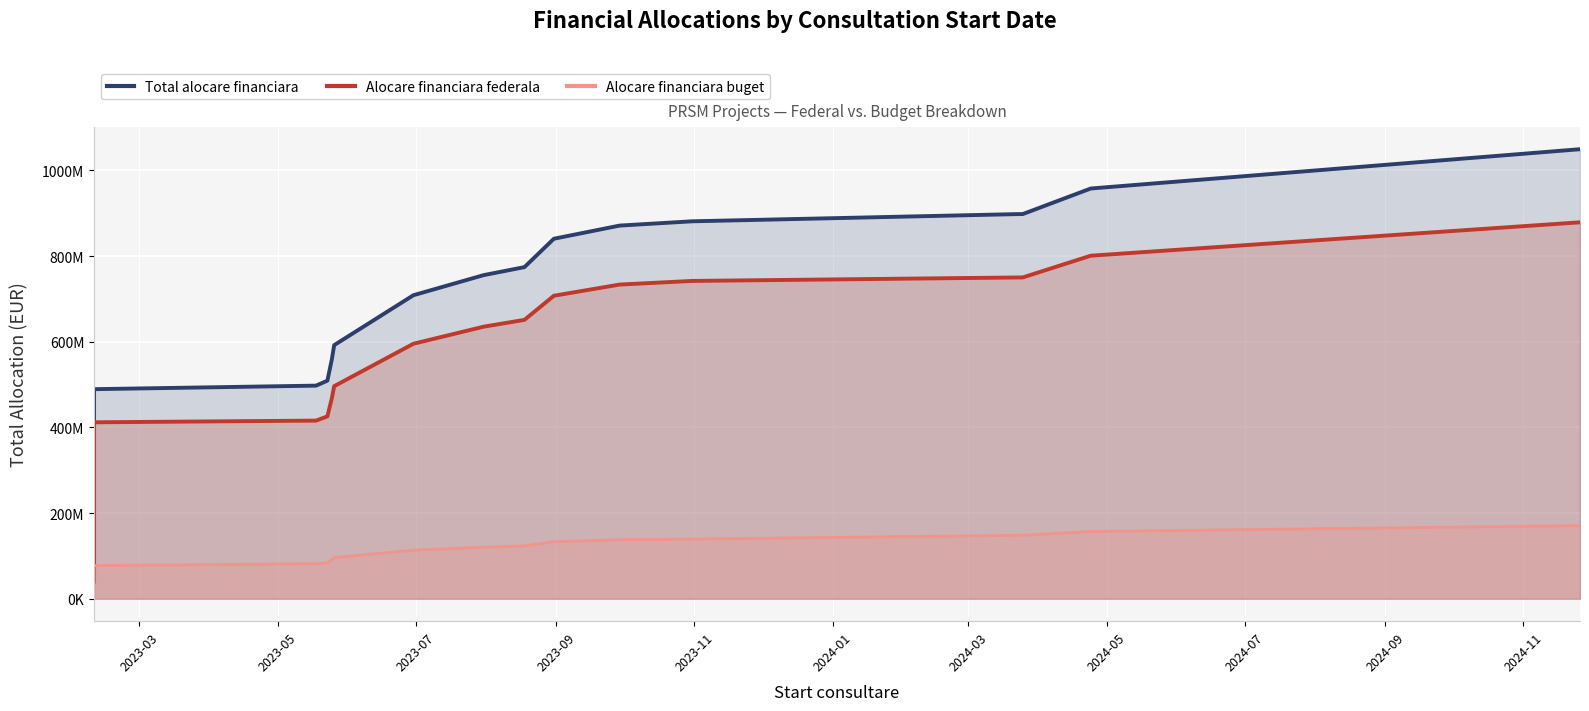

The value of Alocare financiara buget at 2023-11 is 102779216.6. True or false?

False